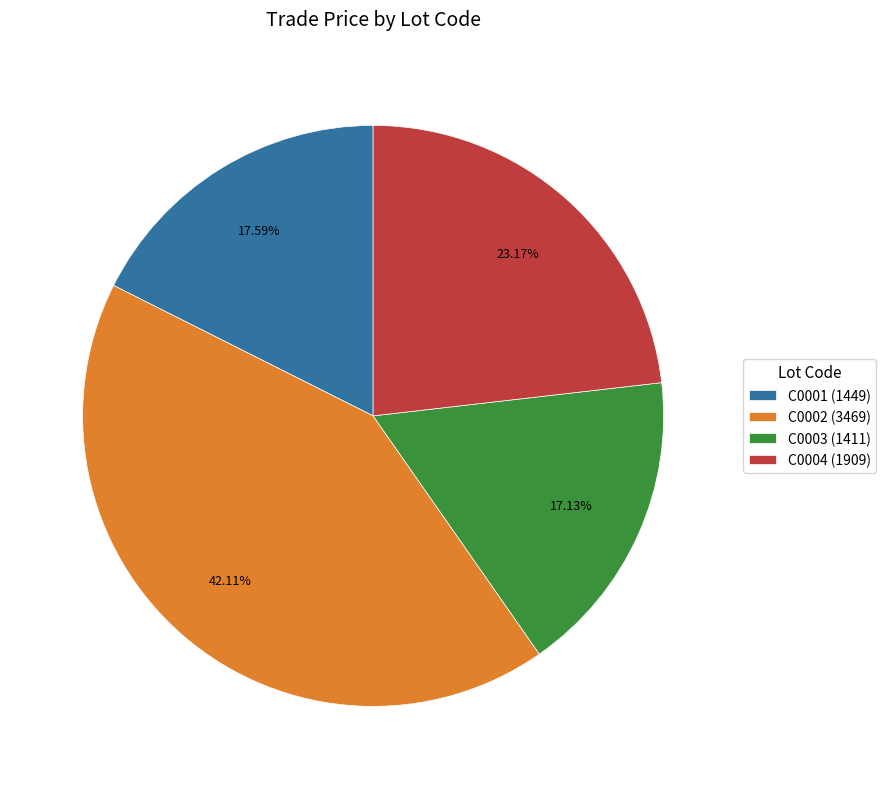

Which slice is the largest?

C0002